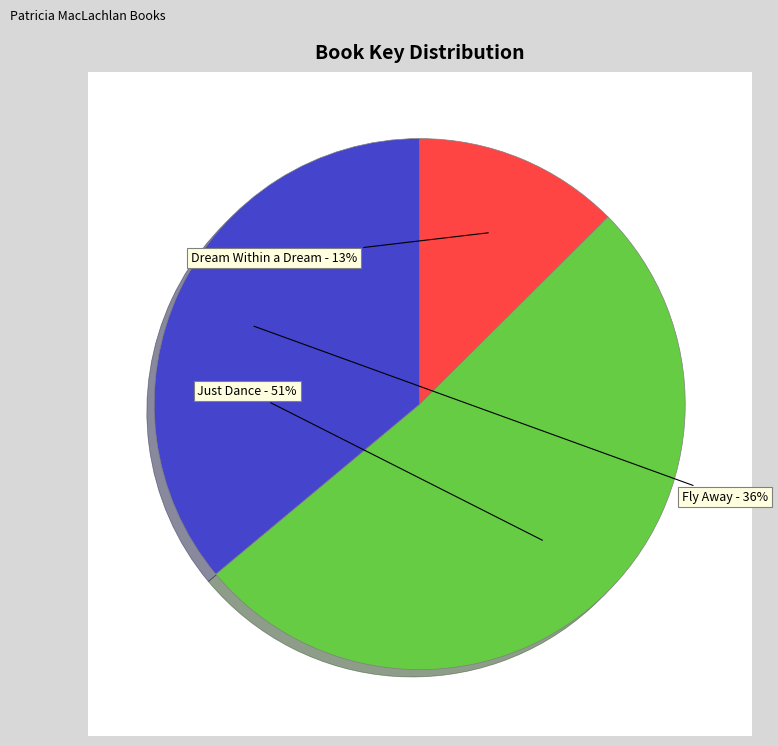

To the nearest percent, what is the combined percentage of Fly Away and Just Dance?

87%